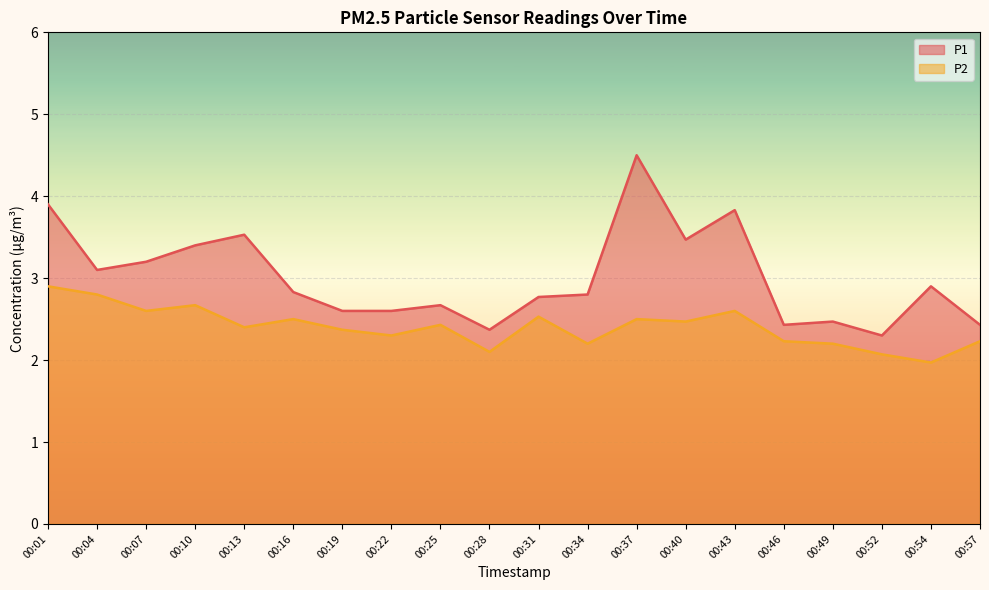

In P2, how many points are higher than both neighbors (excluding endpoints)?

6